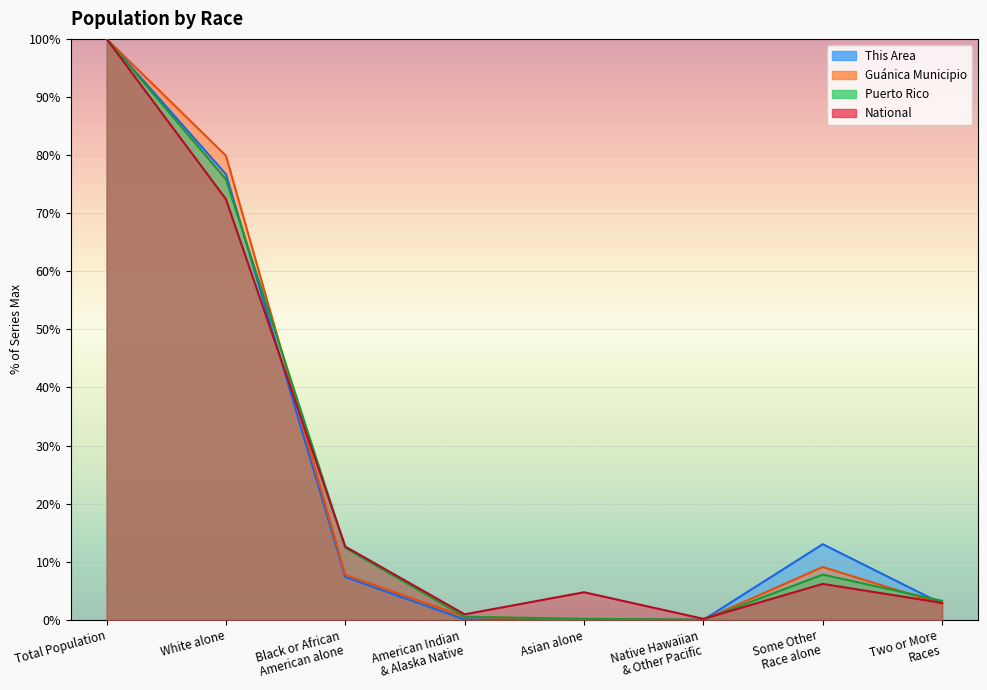

What is the spread (max minus min) of values at Asian alone?

4.7